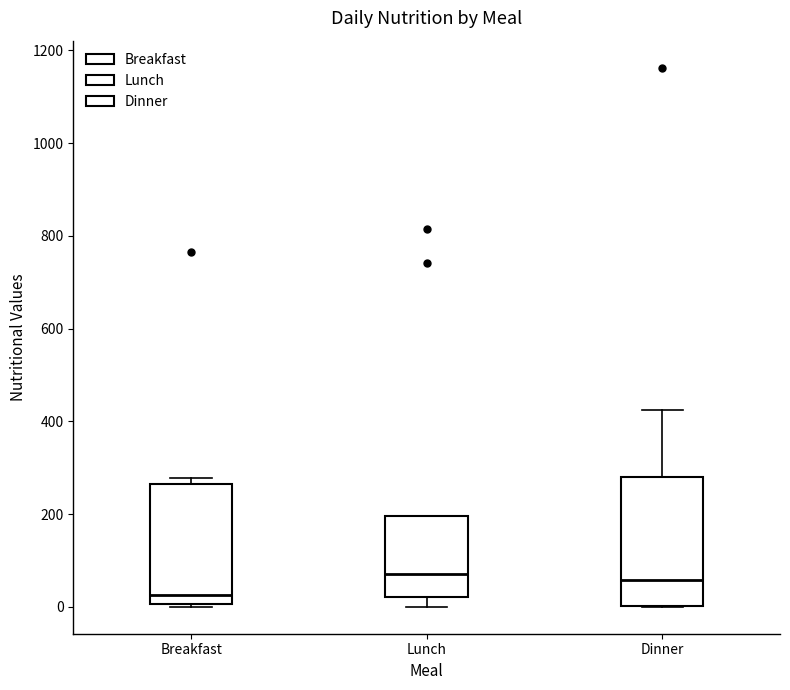

Which box's median line is the lowest?

Breakfast